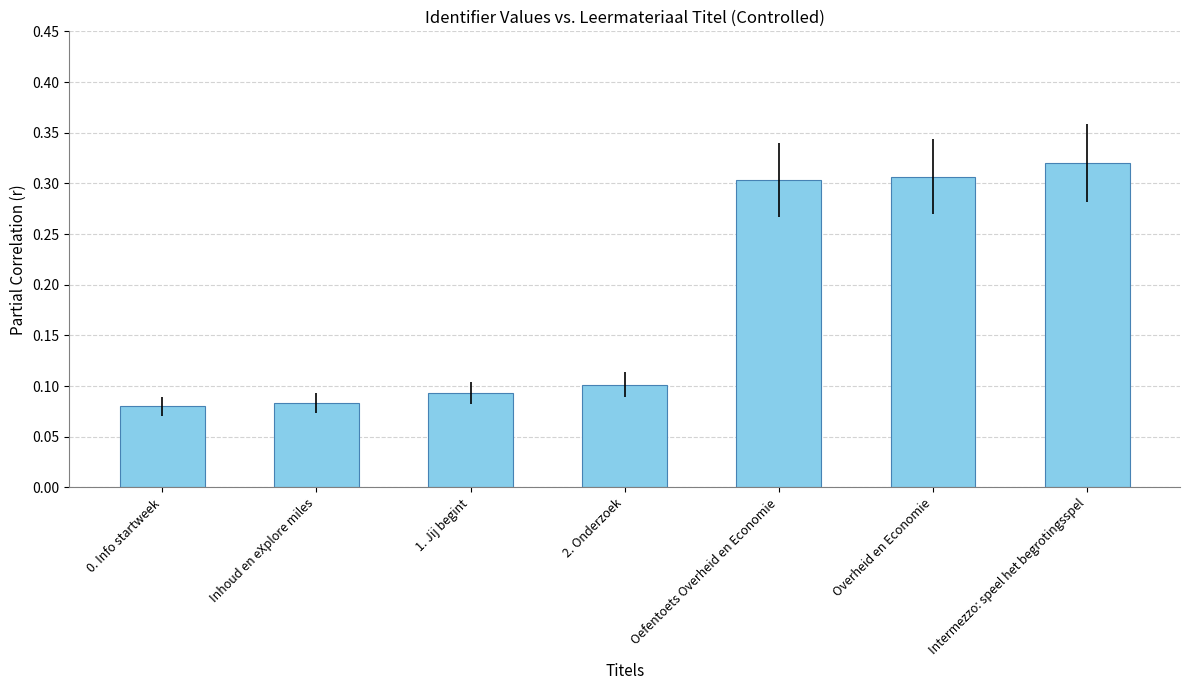

Which category has the highest value across all series?

Intermezzo: speel het begrotingsspel